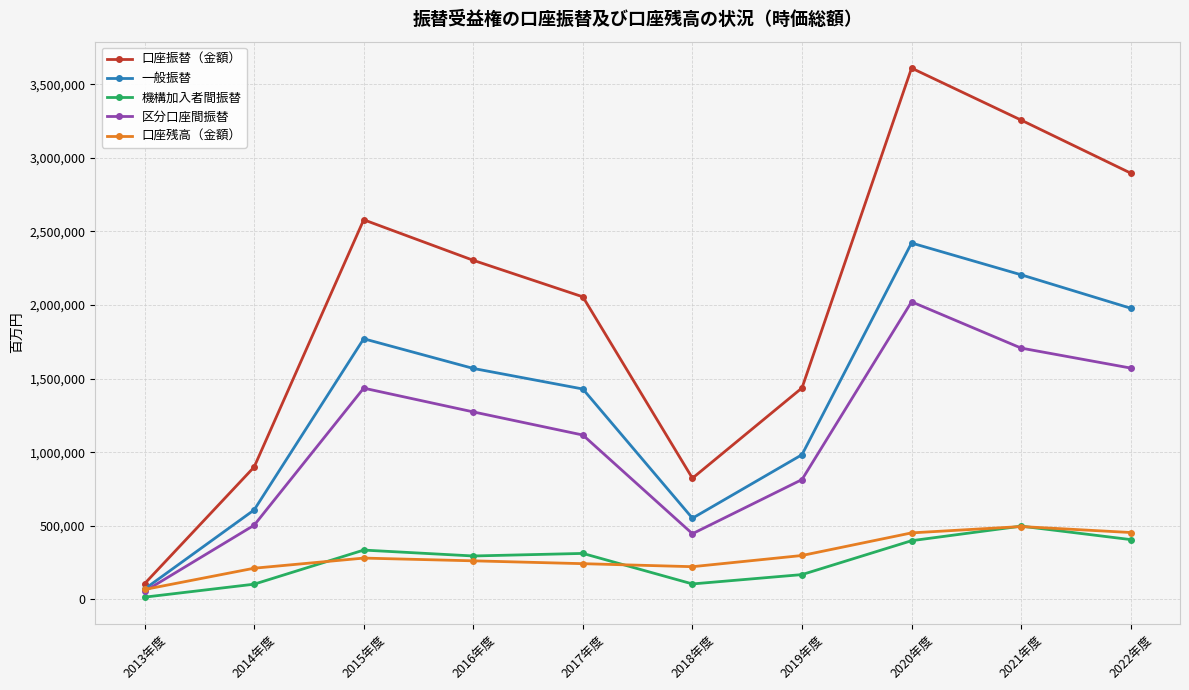

What is the total value across all series at 2016年度?

5705303